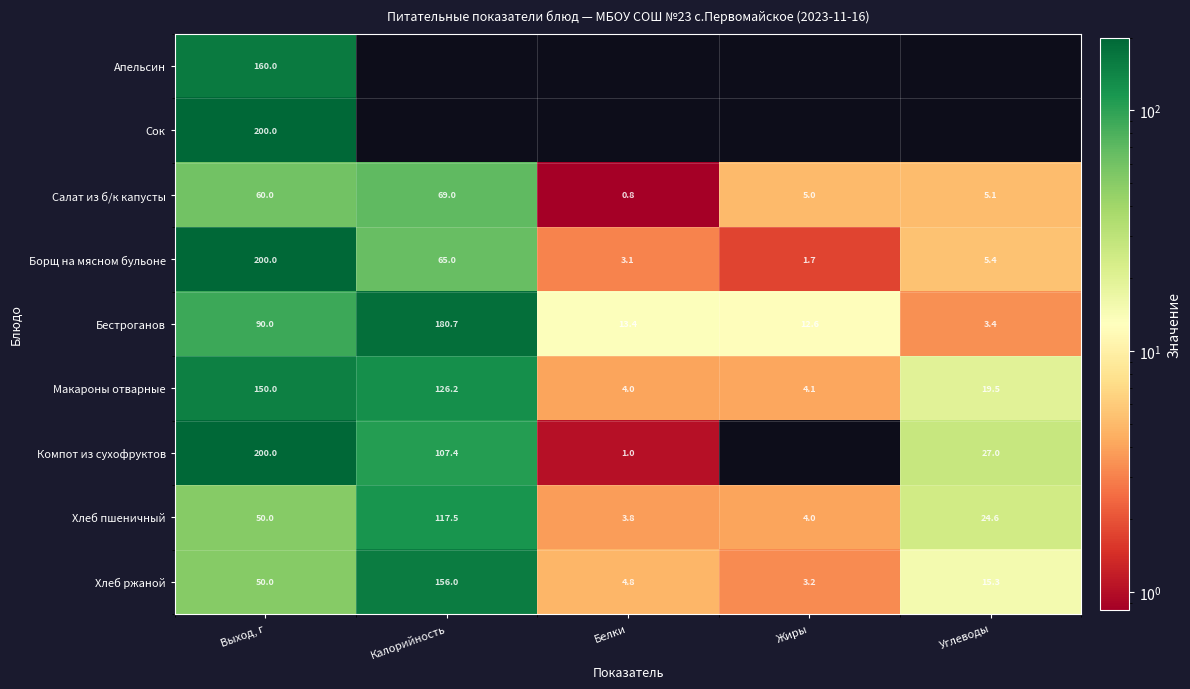

True or false: Салат из б/к капусты has a value of 104.3 at Выход, г.

False